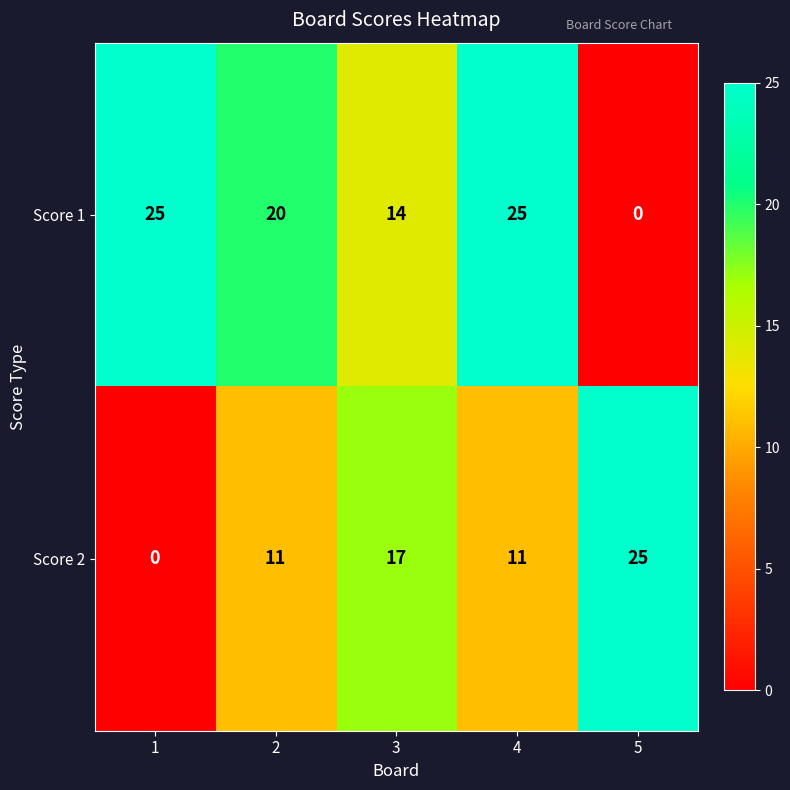

Rank the series by their average value, from highest to lowest.

Score 1, Score 2